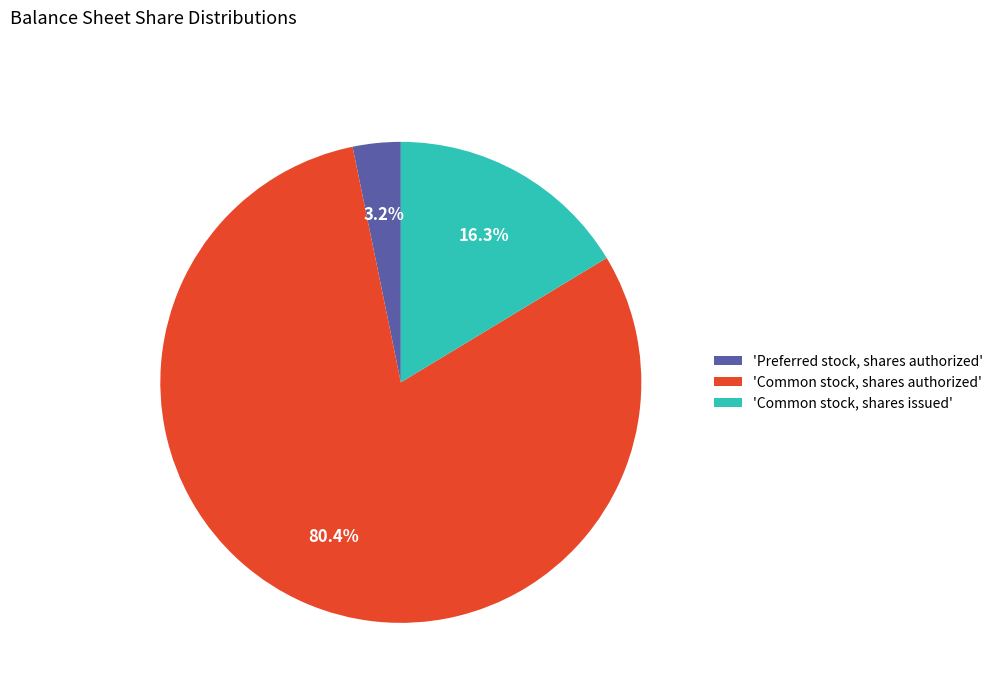

Rank the categories by value from lowest to highest.

'Preferred stock, shares authorized', 'Common stock, shares issued', 'Common stock, shares authorized'